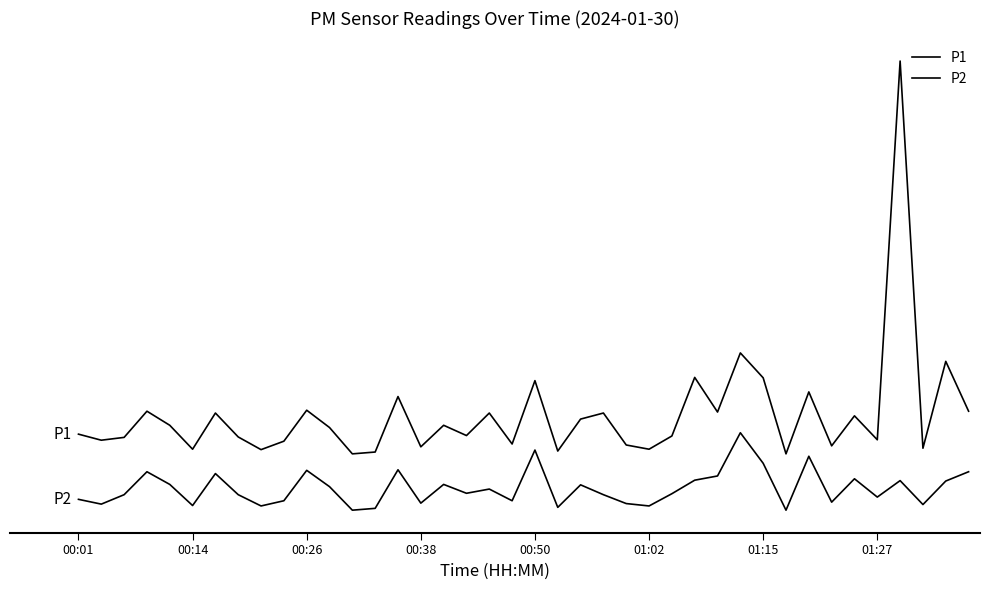

Does the chart have visible grid lines?

No